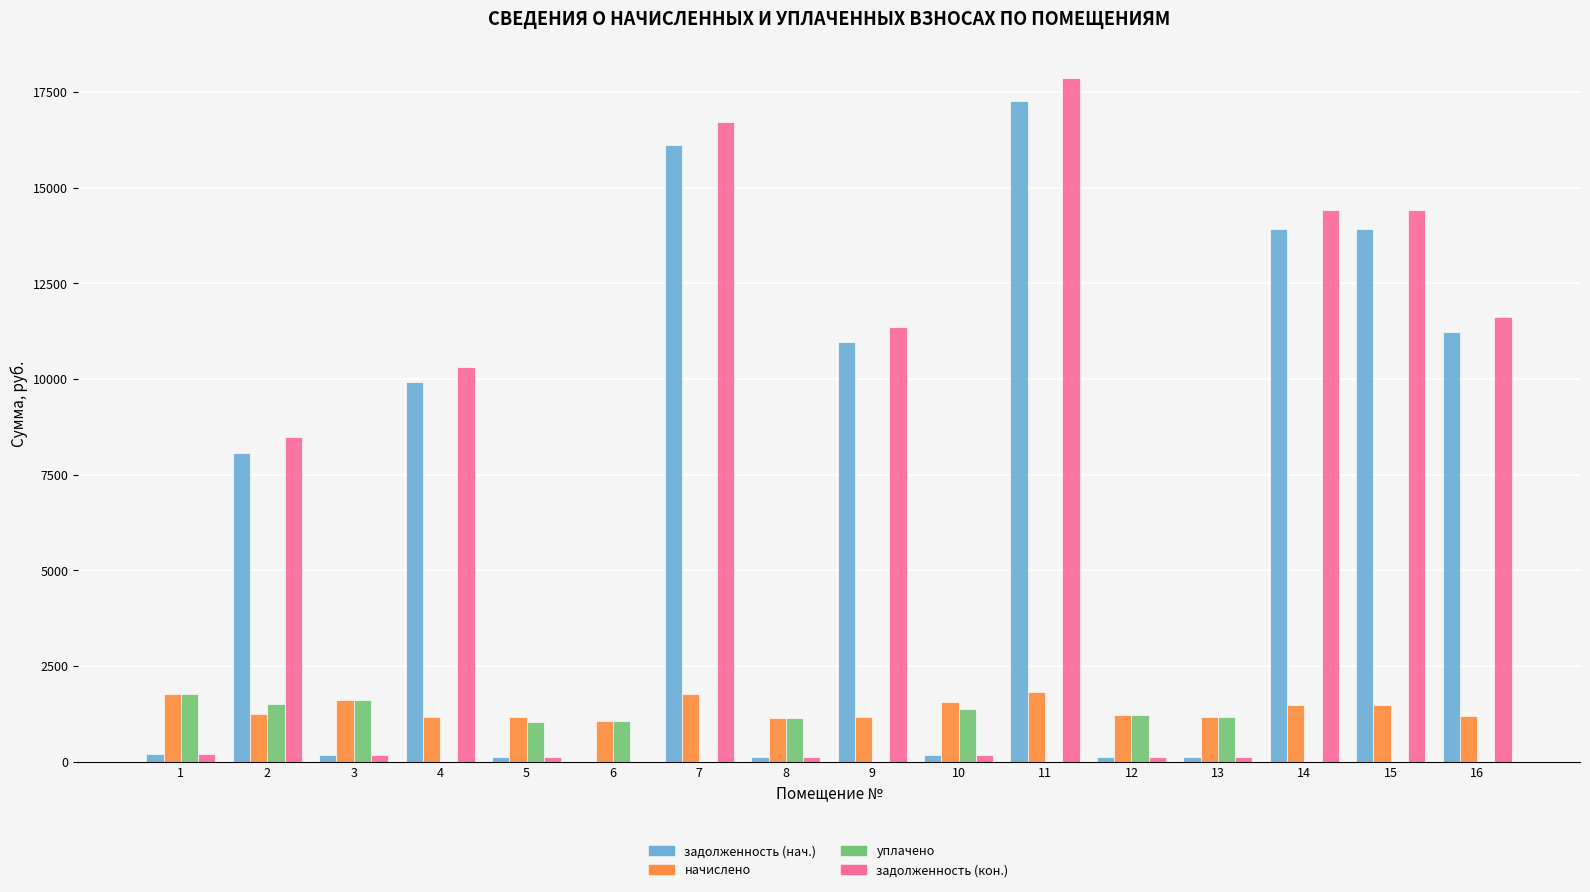

What is the maximum value shown in the chart?

17856.9